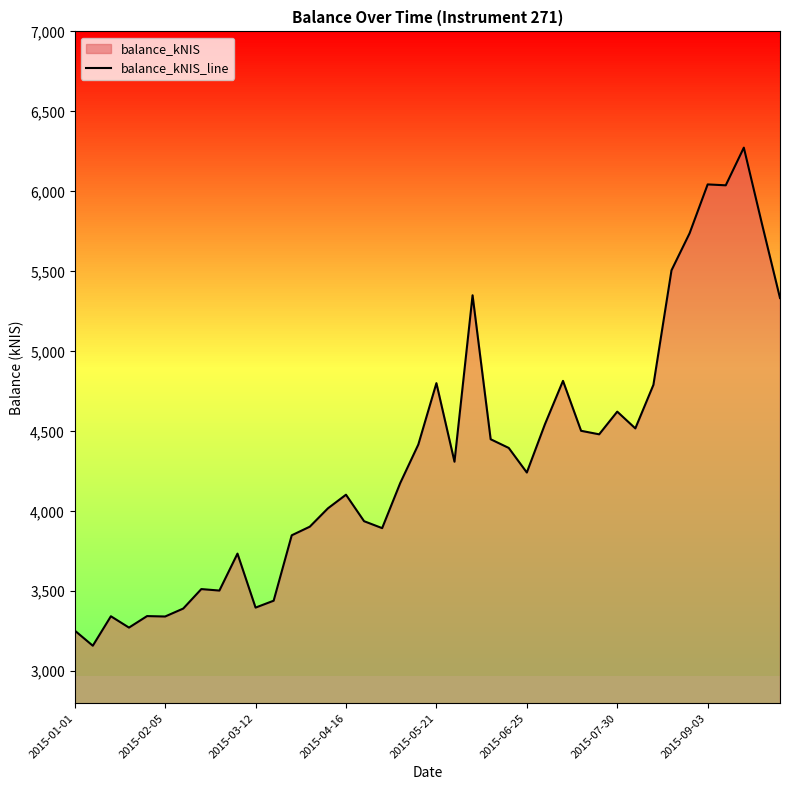

The value at 2015-04-16 is 5428.7. True or false?

False